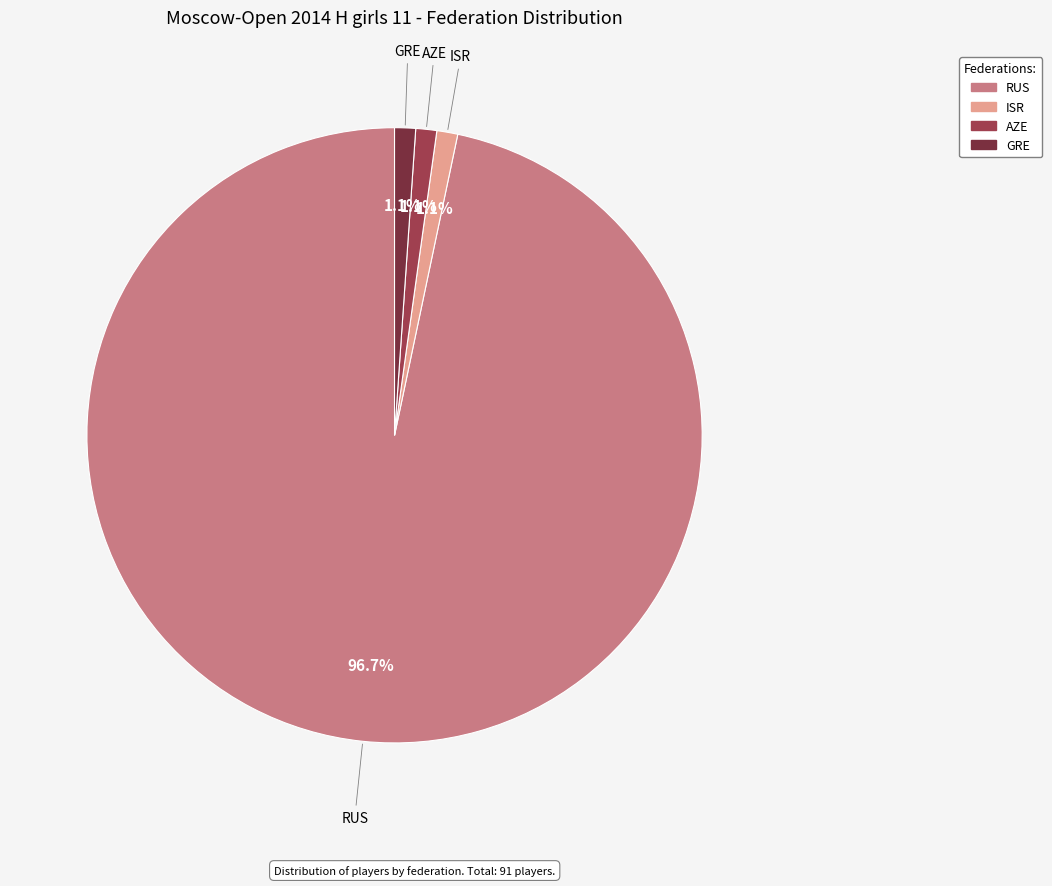

How many slices are in this pie chart?

4